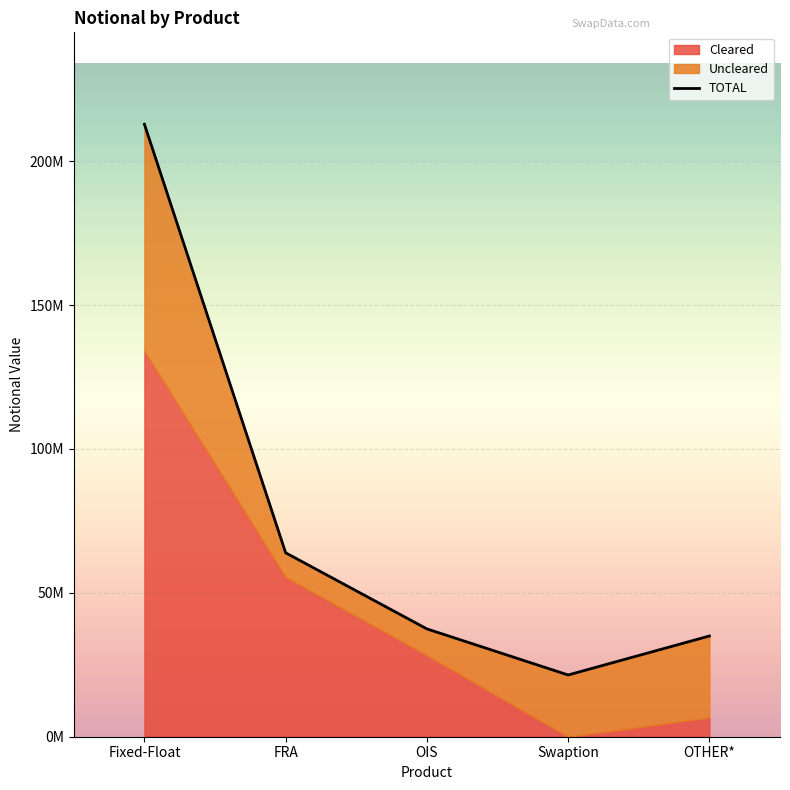

True or false: Uncleared has a value of 78843600 at Fixed-Float.

True